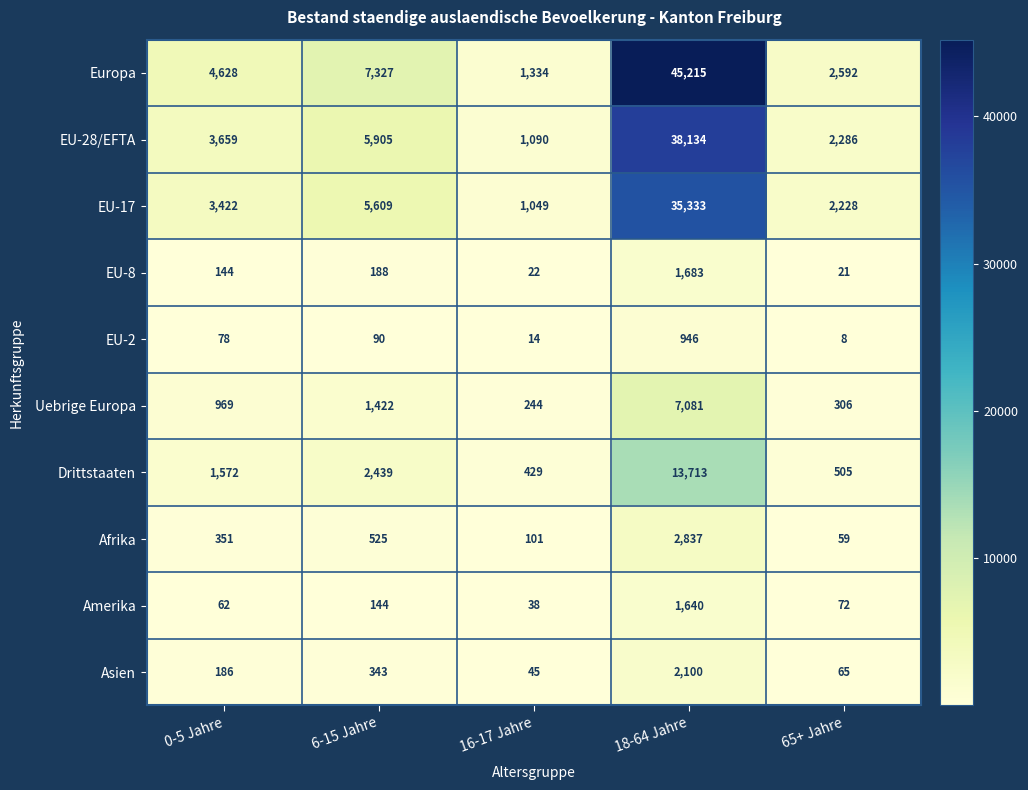

Which series changed the most between 18-64 Jahre and 65+ Jahre?

Europa